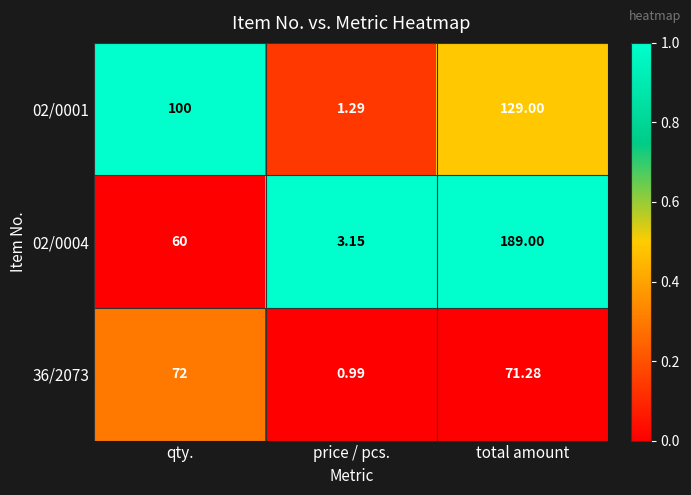

At which label does 36/2073 first exceed 71?

qty.